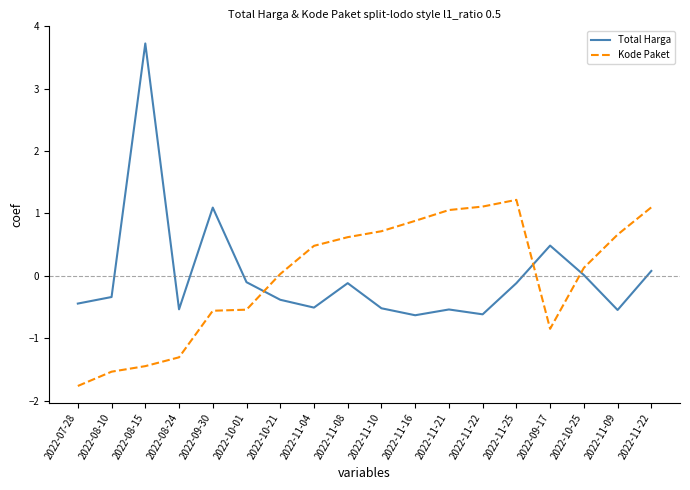

What is the maximum value for Total Harga?

3.7